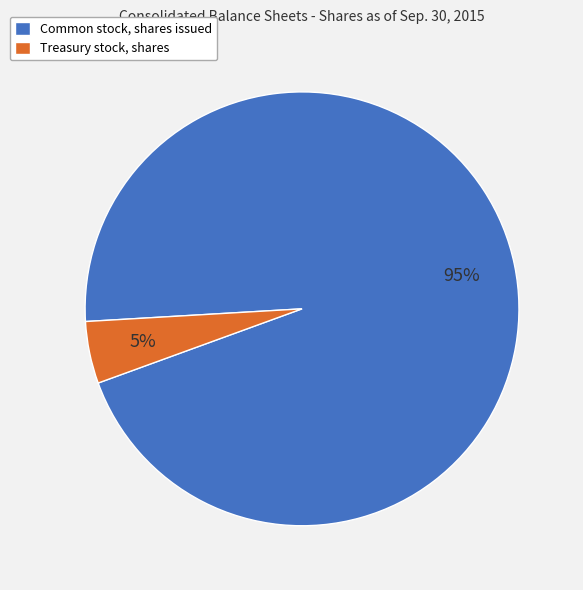

Which slice is the largest?

Common stock, shares issued